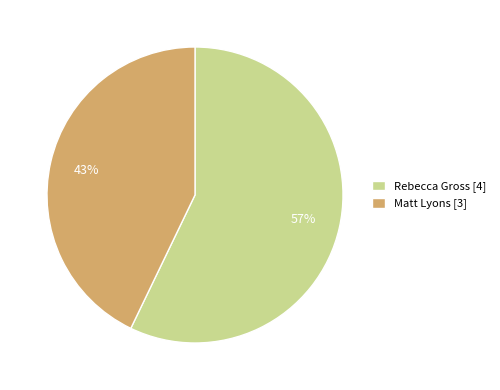

Approximately how many times larger is the value at Rebecca Gross compared to Matt Lyons?

1.3